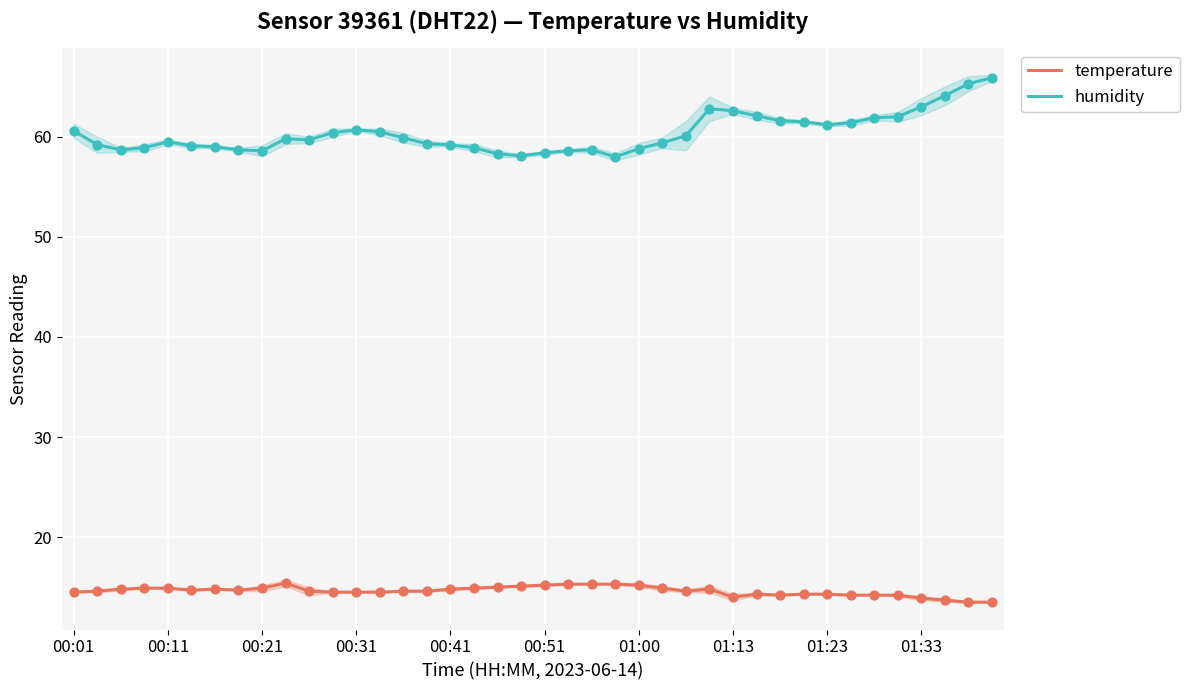

Which series reaches the maximum Y coordinate?

humidity